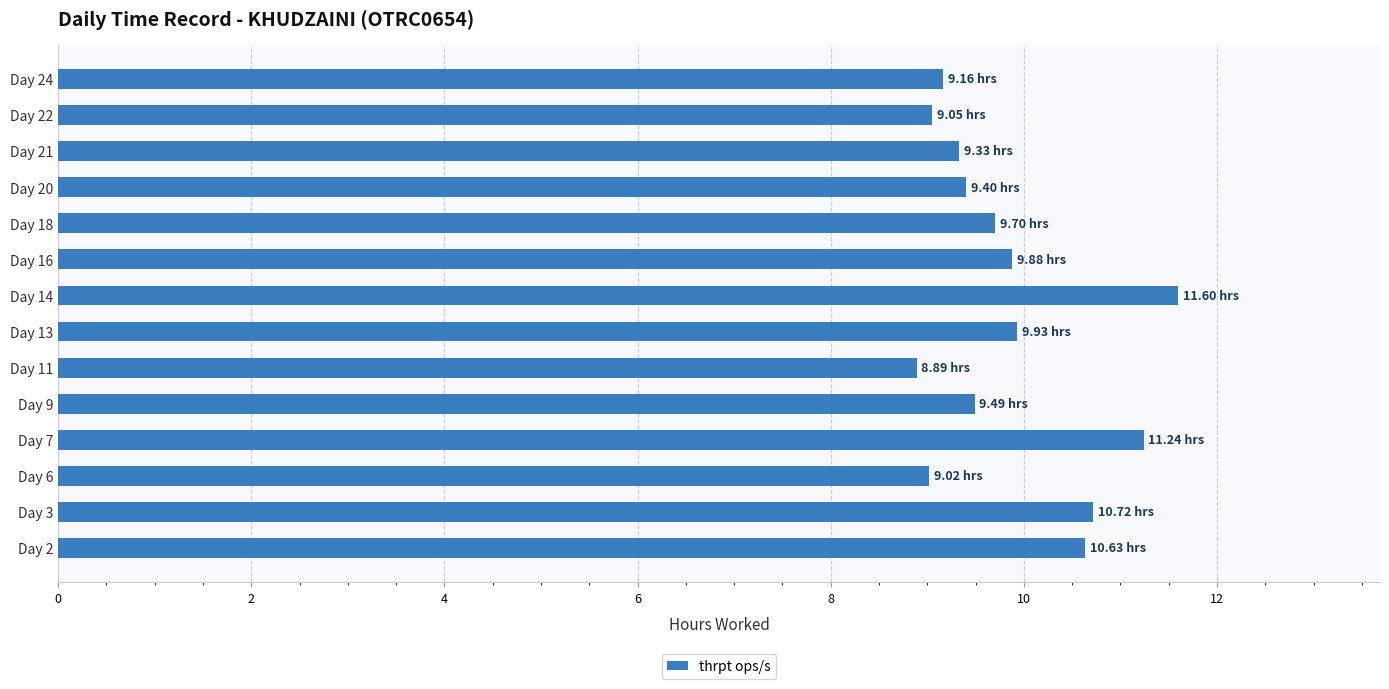

What is the sum of the values at Day 14 and Day 7?

22.8